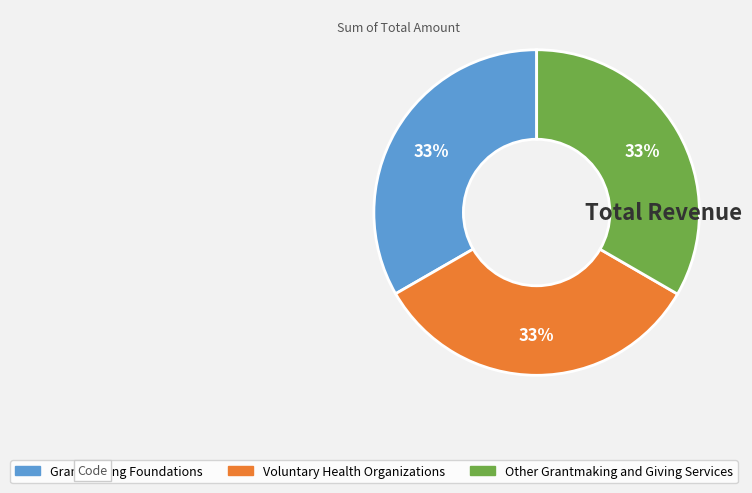

To the nearest percent, what portion does Grantmaking Foundations represent?

33%